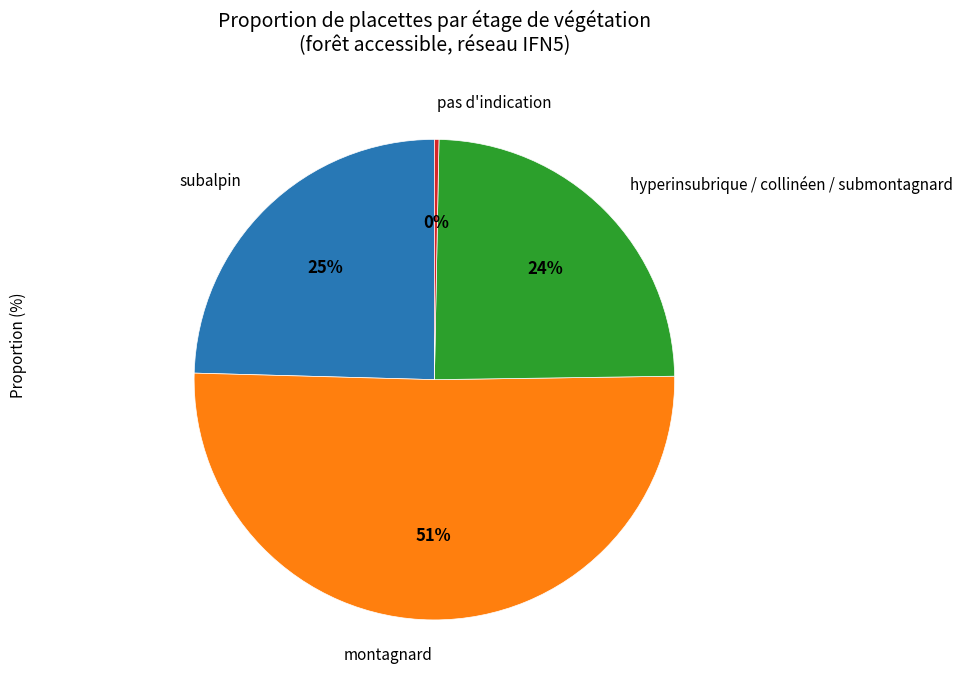

To the nearest percent, what percentage of the pie is montagnard?

51%